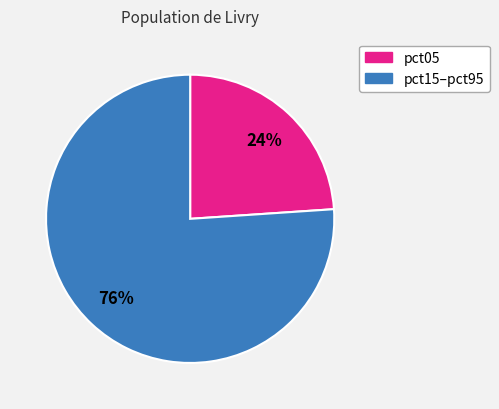

To the nearest percent, what is the average slice percentage?

50%